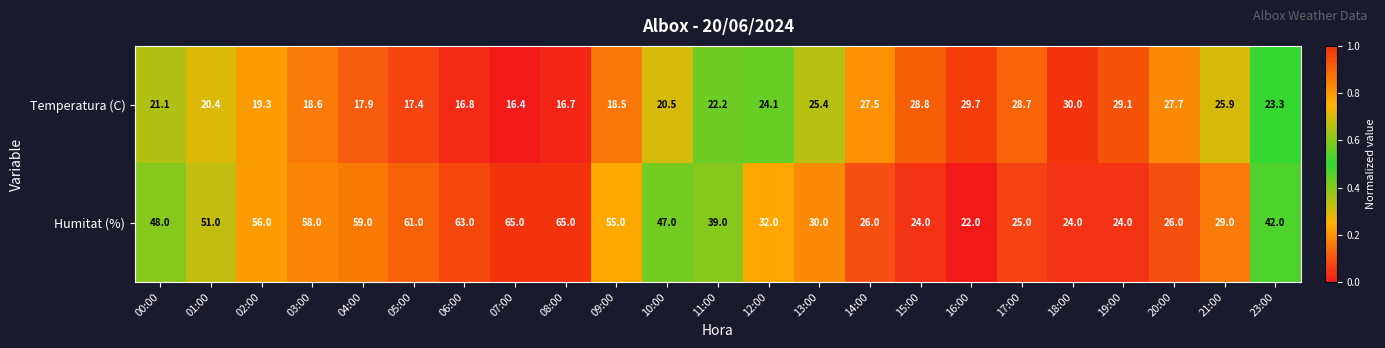

At which label does Temperatura (C) reach its minimum?

07:00